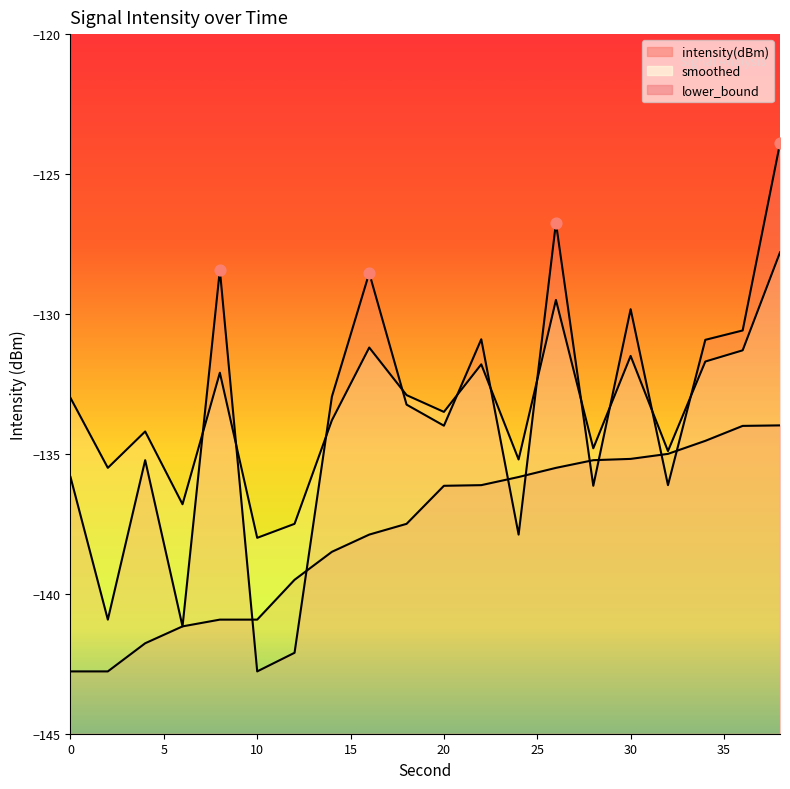

Which series reaches the minimum Y coordinate?

intensity(dBm)